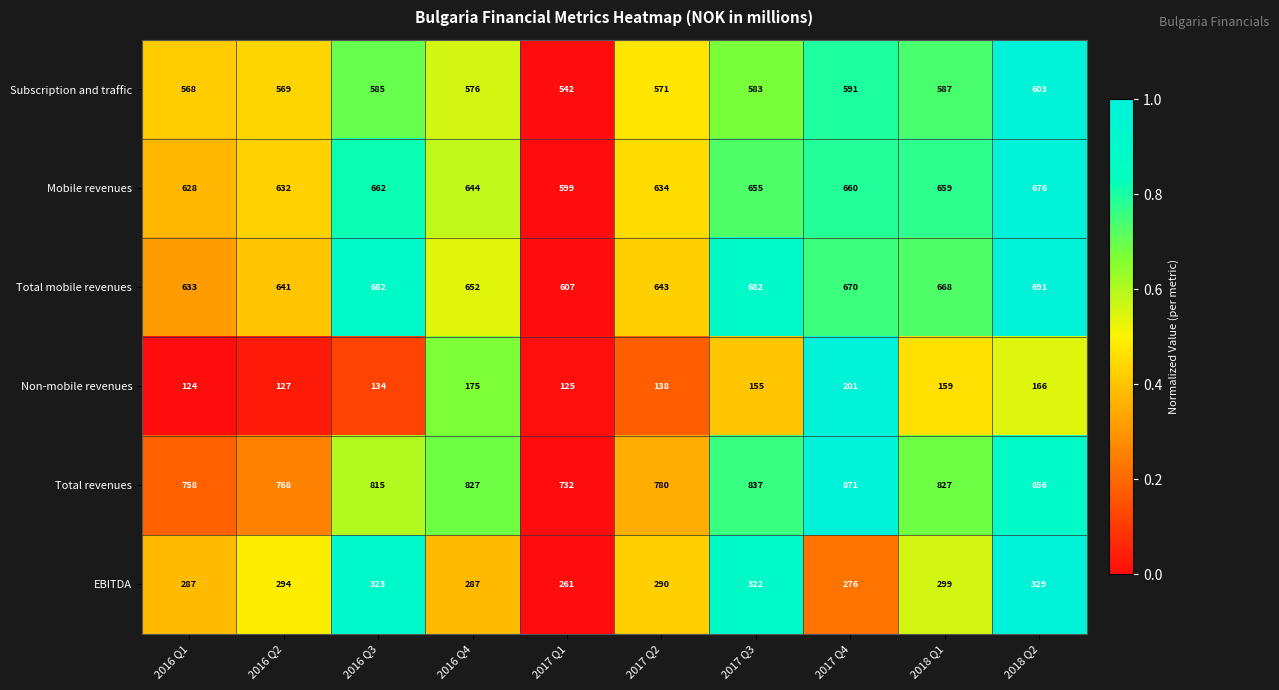

Which series has the largest range (max minus min)?

Total revenues